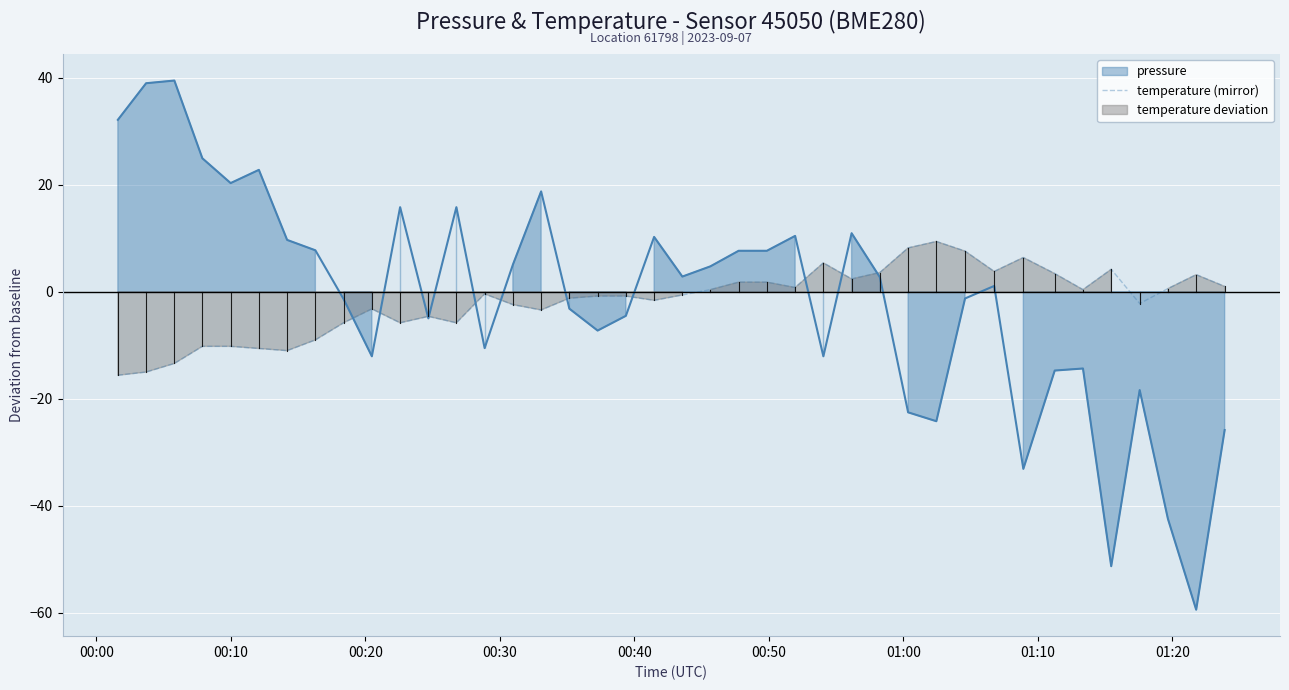

What is the highest value of the temperature (mirror) series?

9.4